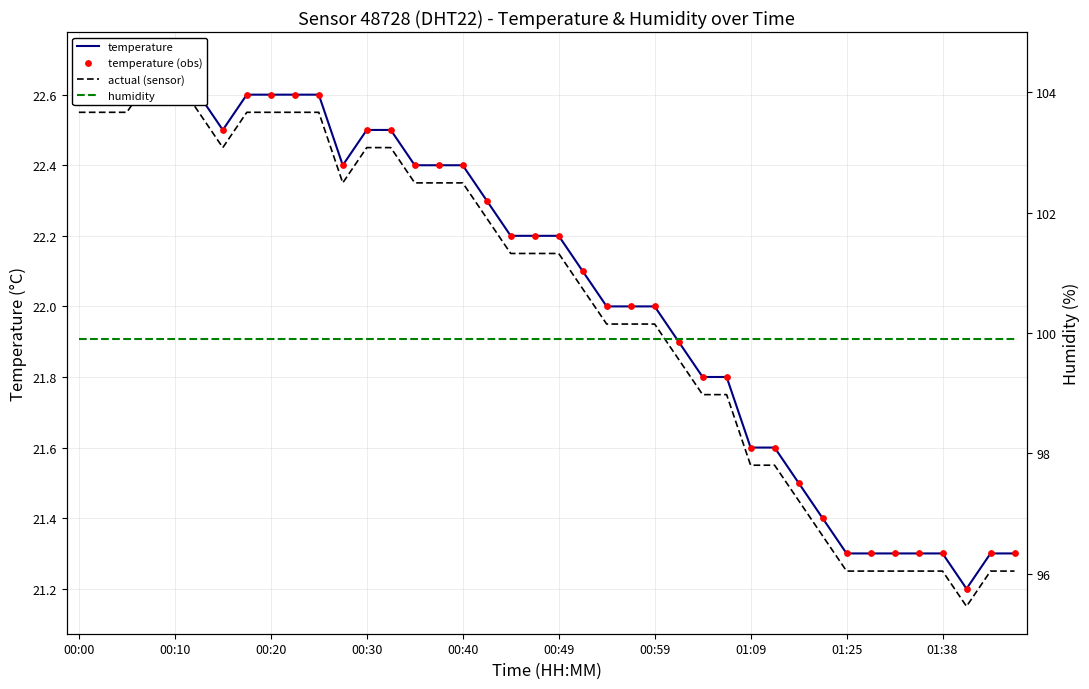

Which series has the widest spread of Y values?

temperature